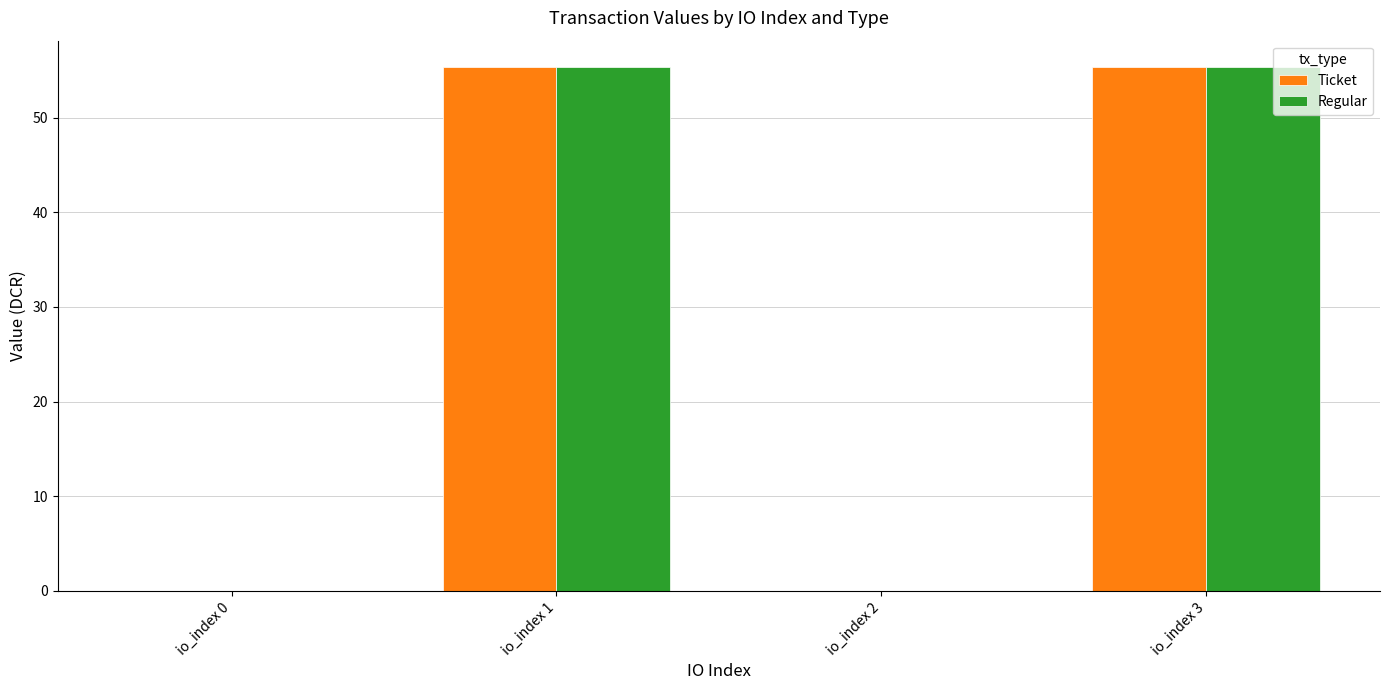

What is the sum of all Regular values?

110.7